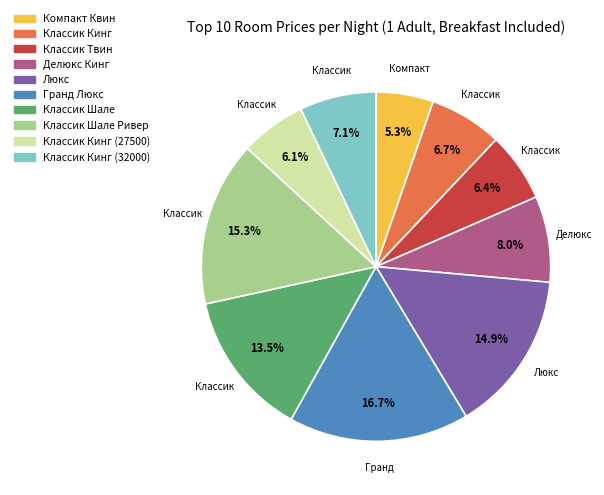

Does any single category account for the majority?

No